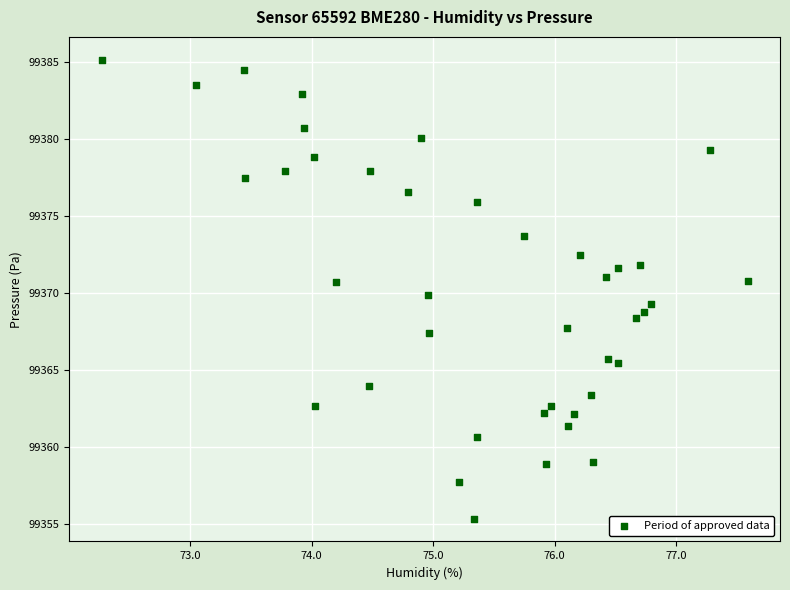

What is the range of Y values (max minus min)?

29.8